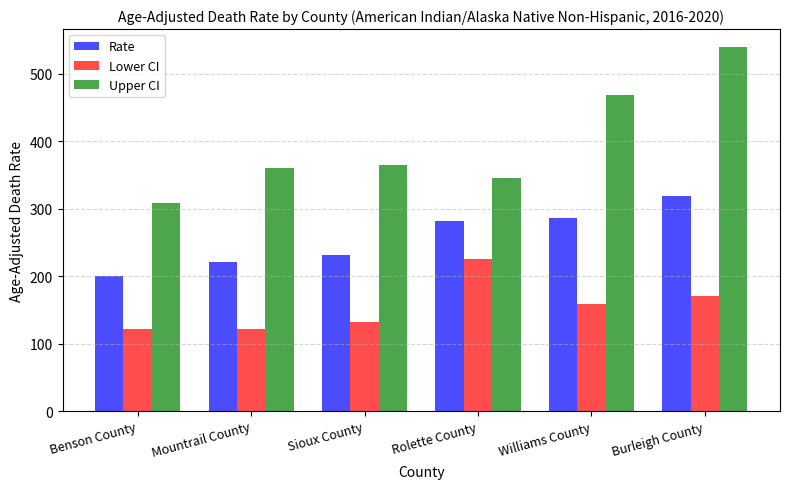

Is it true that Rate equals 280.9 at Rolette County?

True